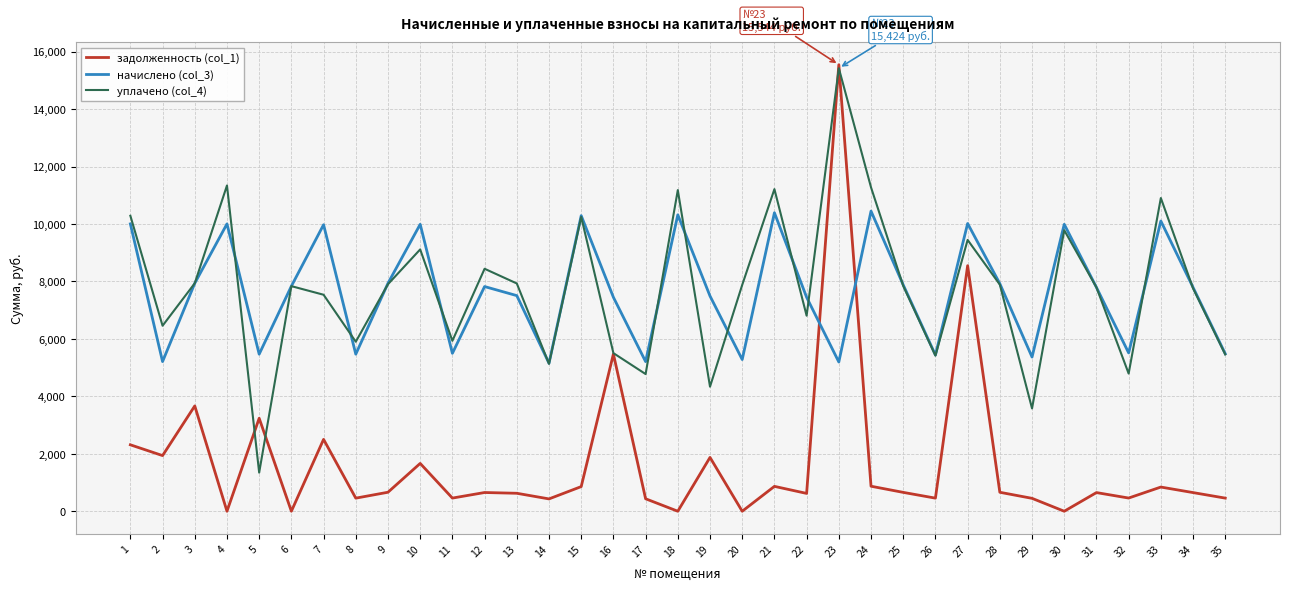

At which label does задолженность (col_1) reach its peak?

23